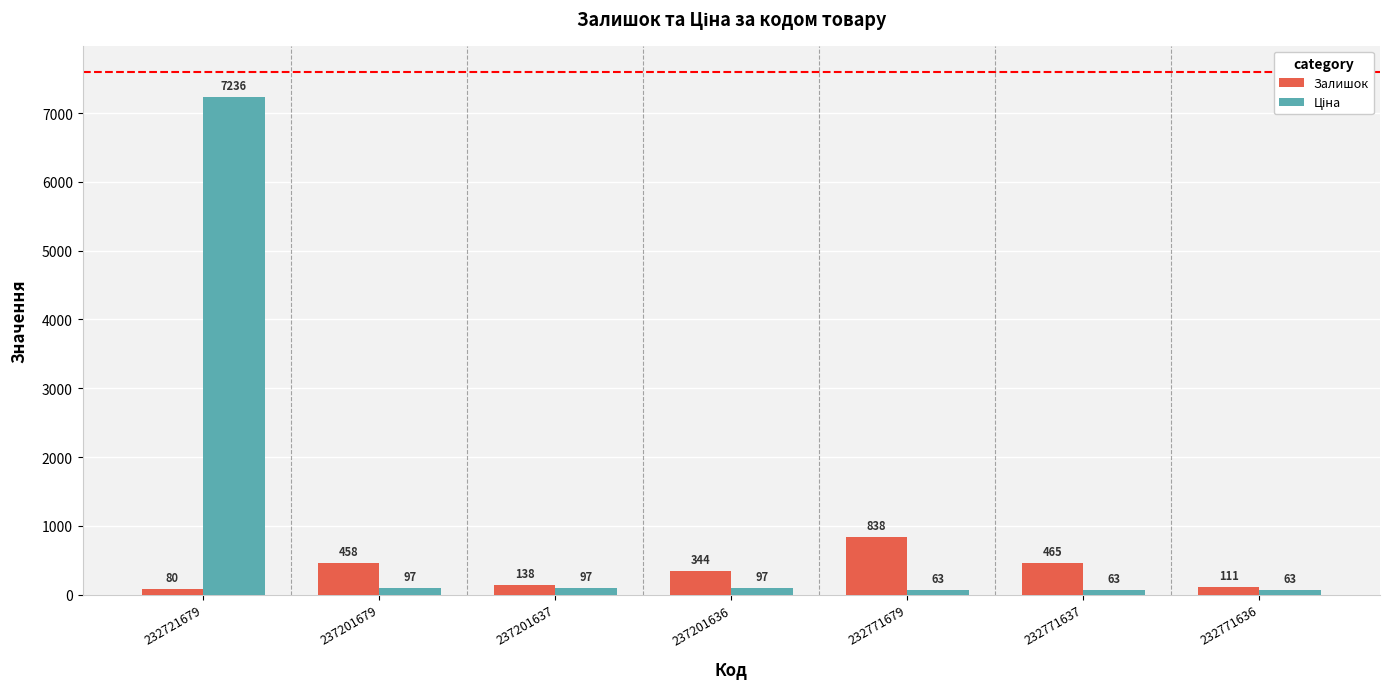

The value of Залишок at 237201679 is 789.2. True or false?

False